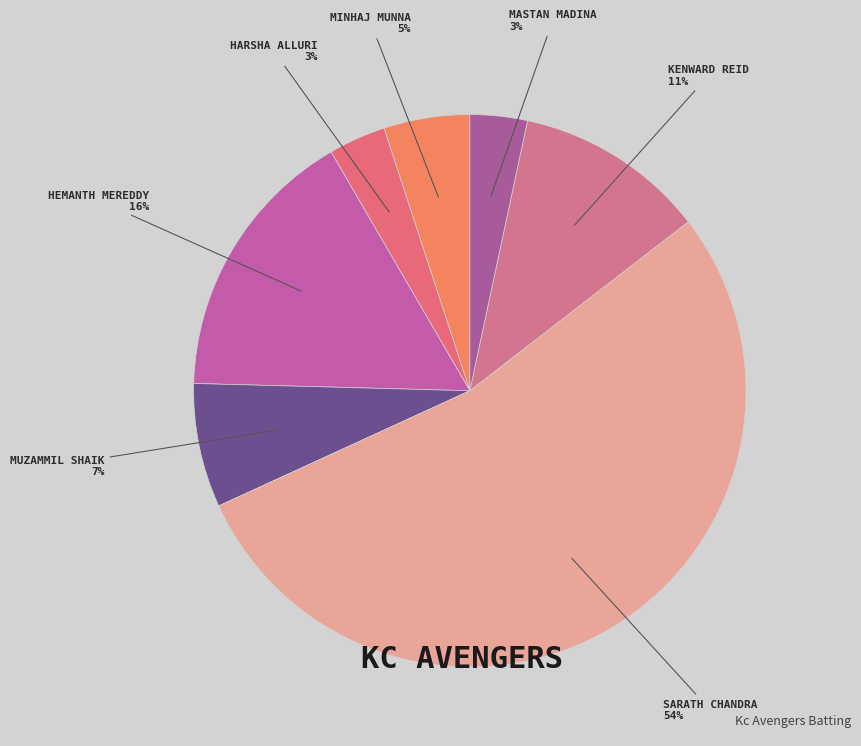

How many slices are in this pie chart?

7